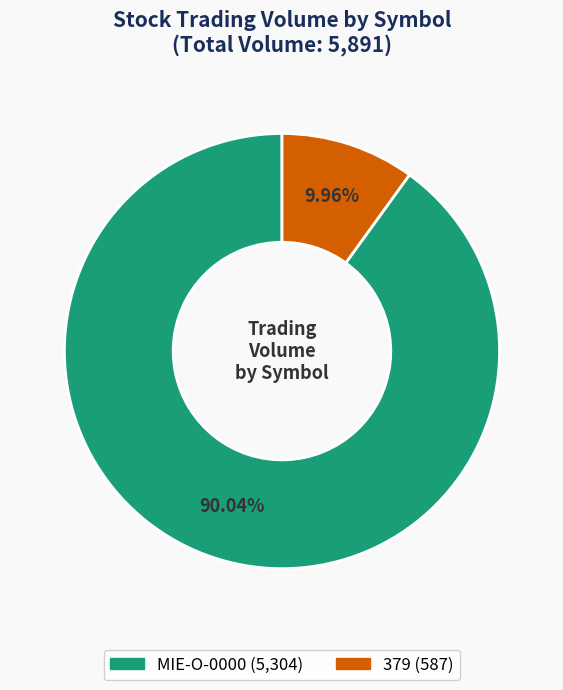

To the nearest percent, what is the difference between the largest and smallest slice percentages?

80%